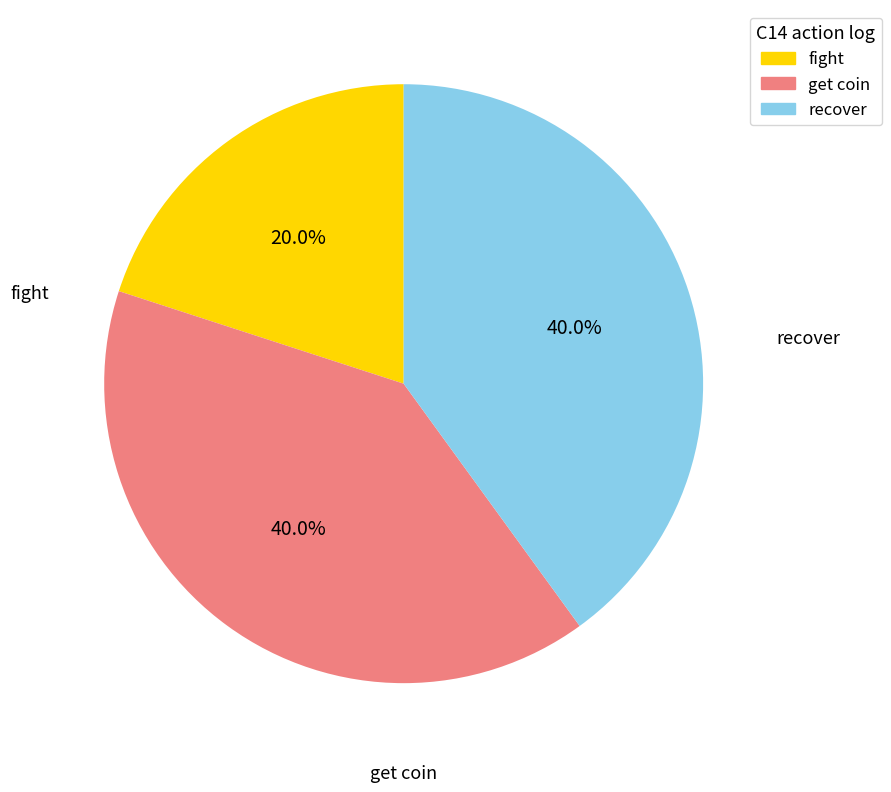

Which category has the smallest portion of the pie?

fight